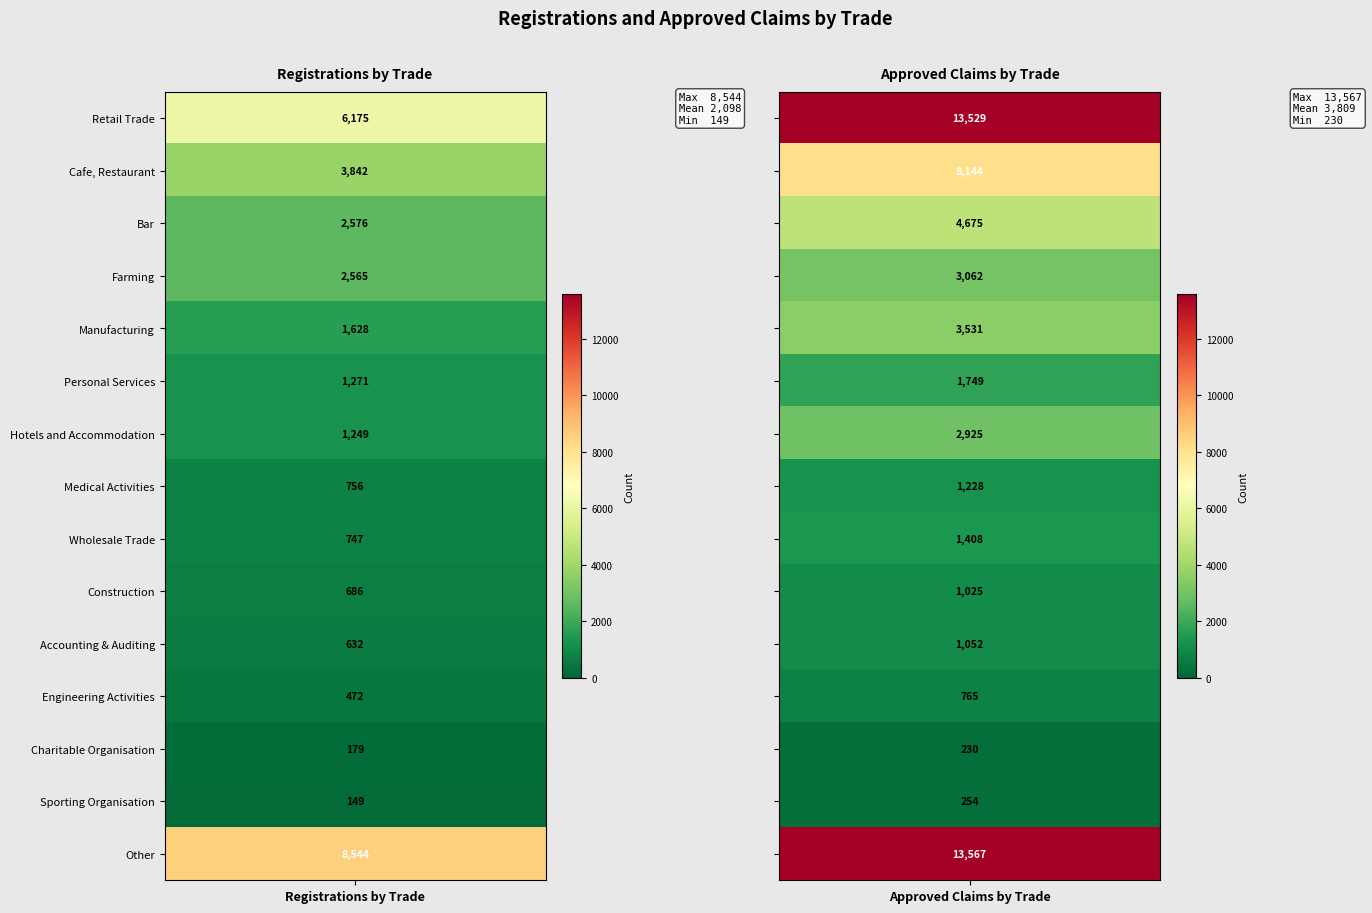

Is the value of Approved Claims by Trade at Farming greater than the value of Registrations by Trade at Accounting & Auditing?

Yes